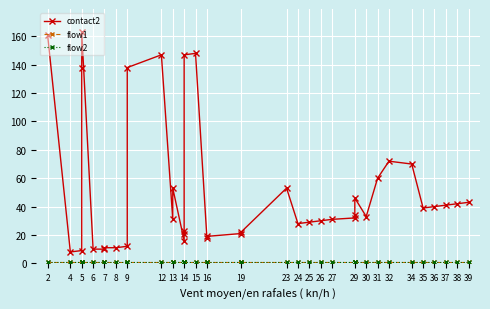

True or false: flow1 has more than 2 interior local peaks.

False